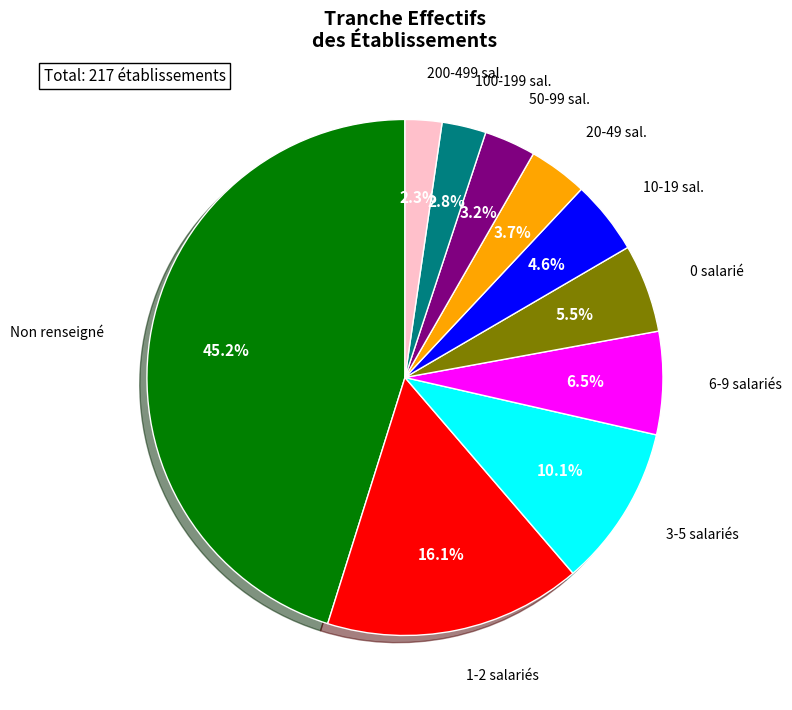

Is there any slice that represents more than half of the pie?

No